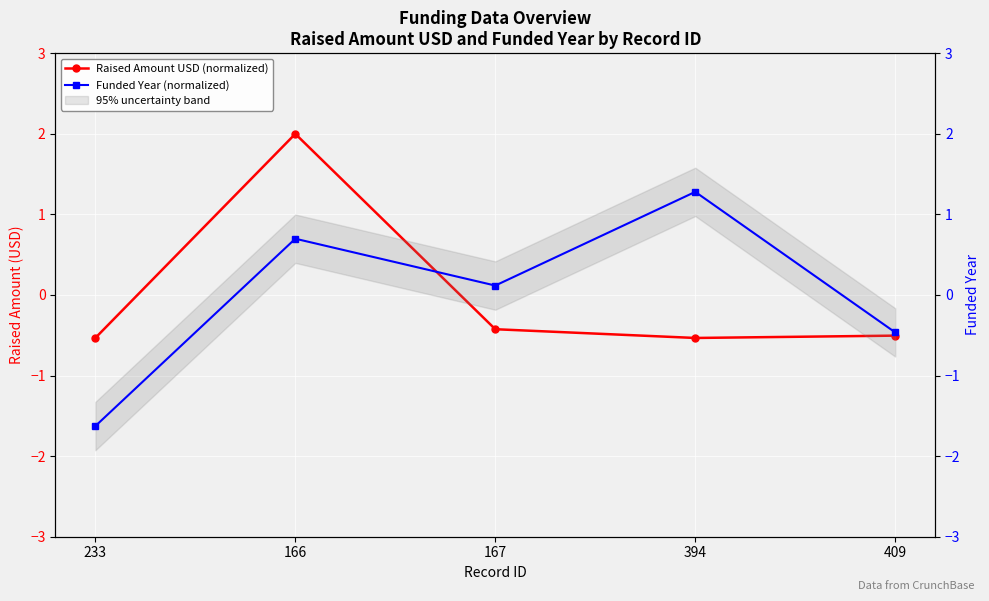

At which label is Raised Amount USD (normalized) closest to 0?

167